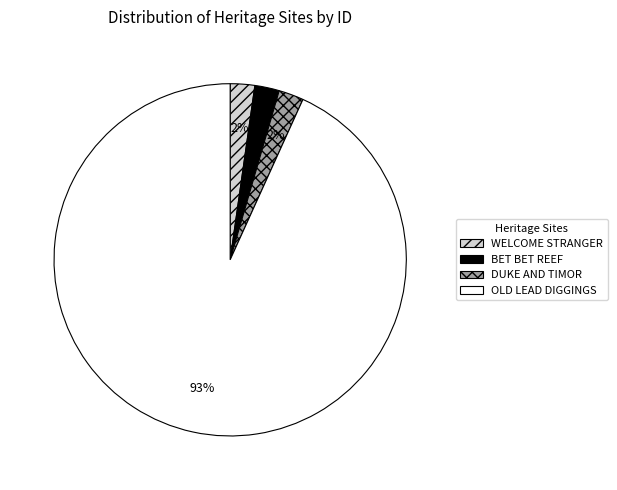

To the nearest percent, what portion does WELCOME STRANGER represent?

2%